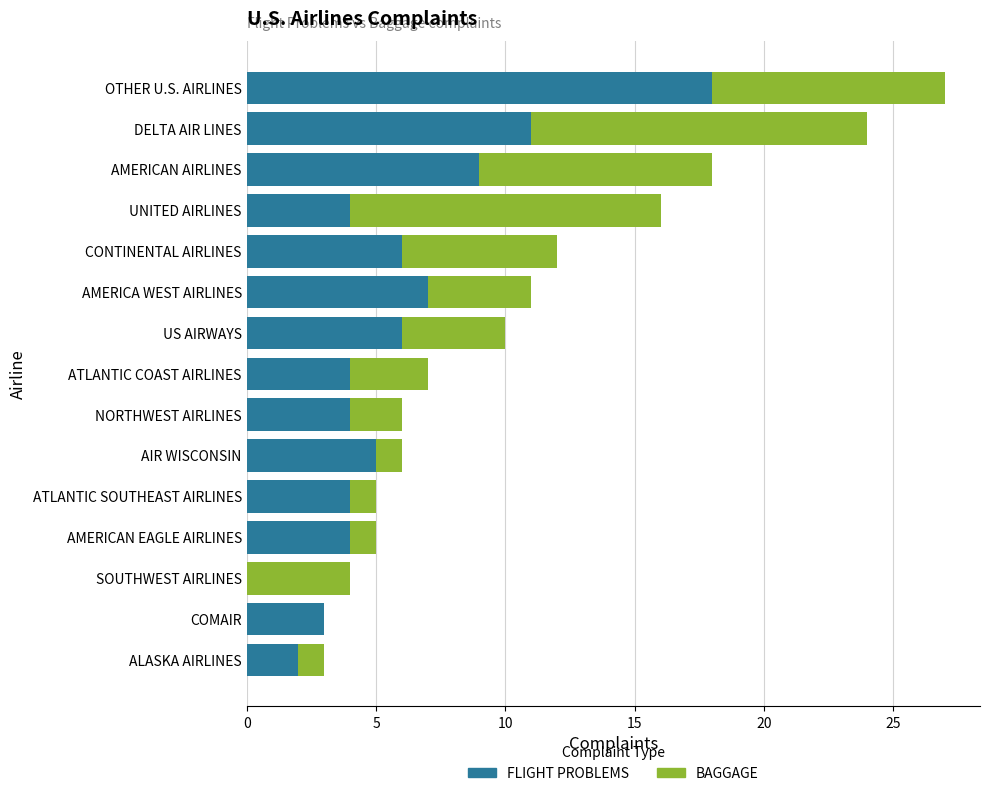

The value of FLIGHT PROBLEMS at DELTA AIR LINES is 11. True or false?

True